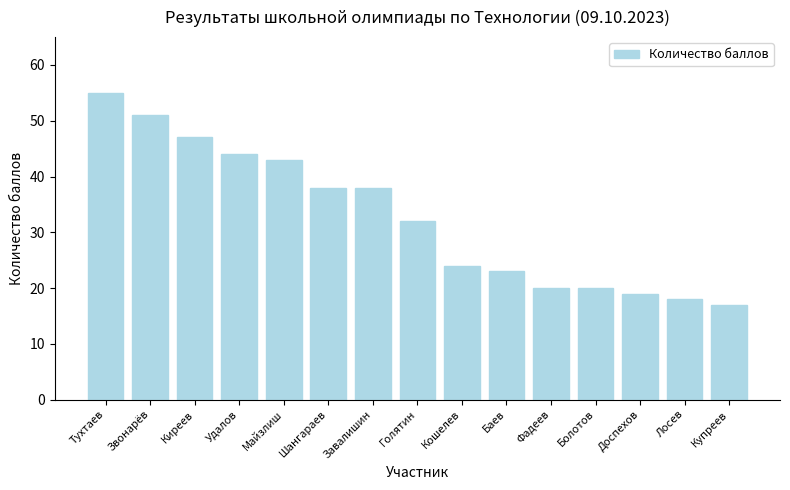

What is the approximate value at Лосев, to the nearest 10?

20